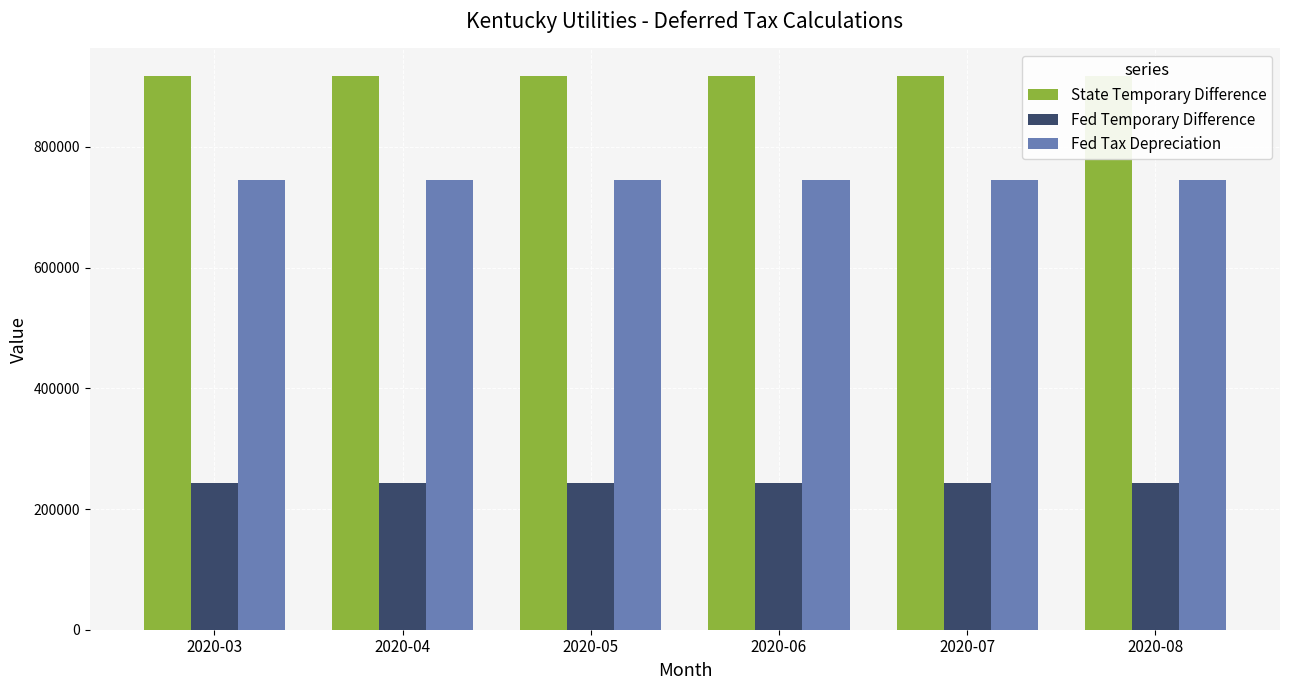

What is the spread (max minus min) of values at 2020-06?

674416.3